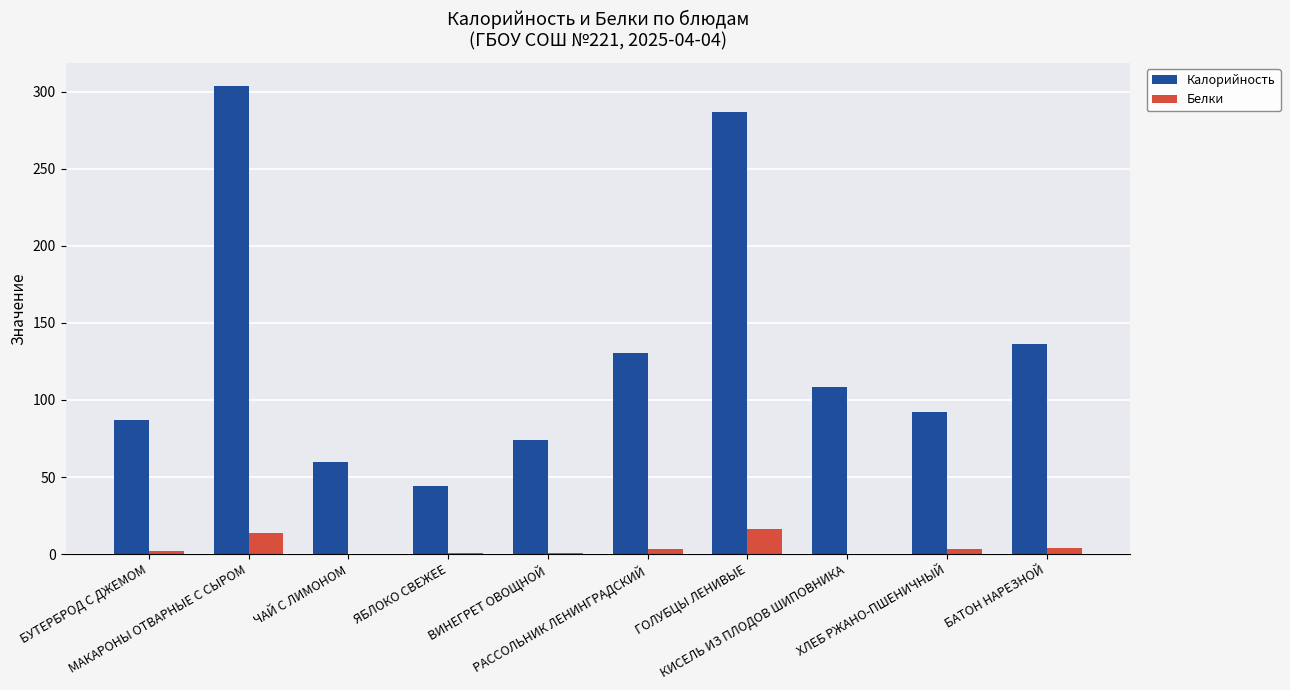

Which series has the largest total across all categories?

Калорийность